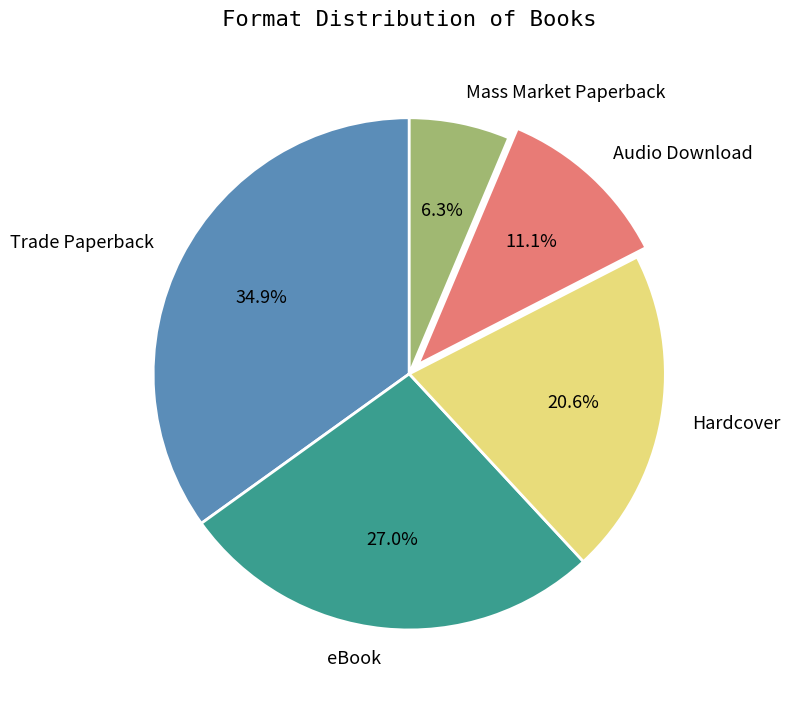

Rank the categories by value from highest to lowest.

Trade Paperback, eBook, Hardcover, Audio Download, Mass Market Paperback